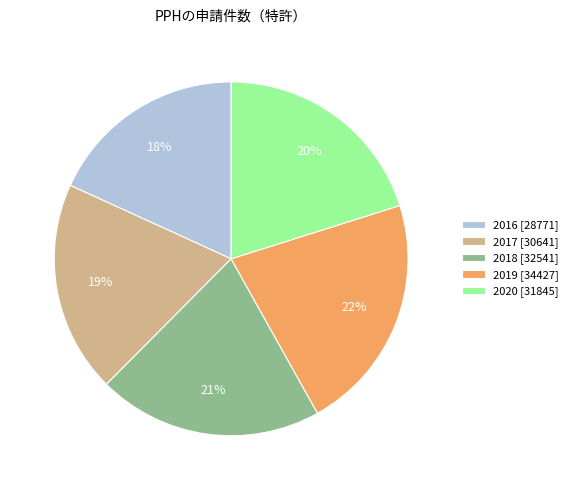

Do 2017 [30641] and 2016 [28771] together represent more than half of the pie?

No